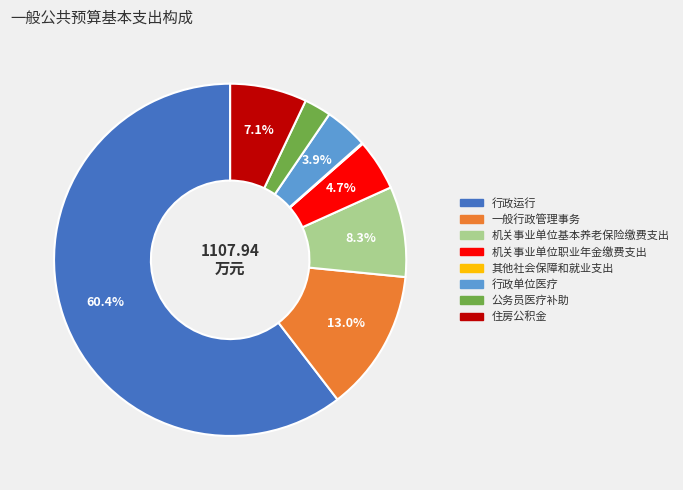

To the nearest percent, what is the combined percentage of 机关事业单位基本养老保险缴费支出 and 住房公积金?

15%